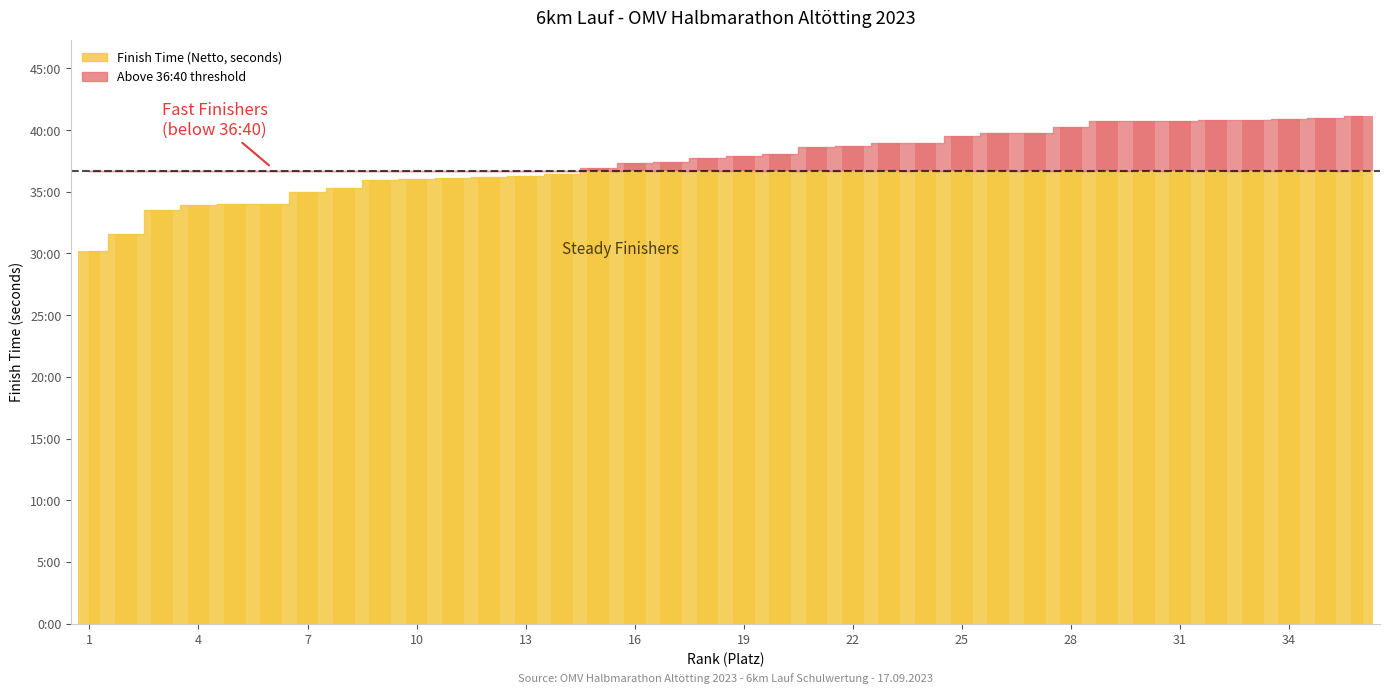

At how many categories does at least one series exceed 915?

36